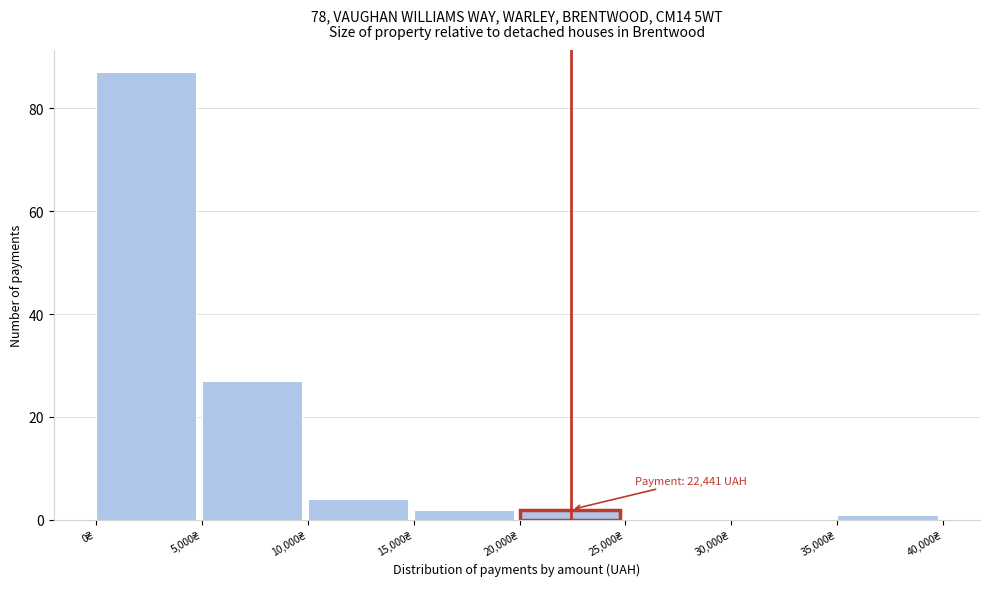

Over which range of the x-axis is the bar tallest?

0 to 5000